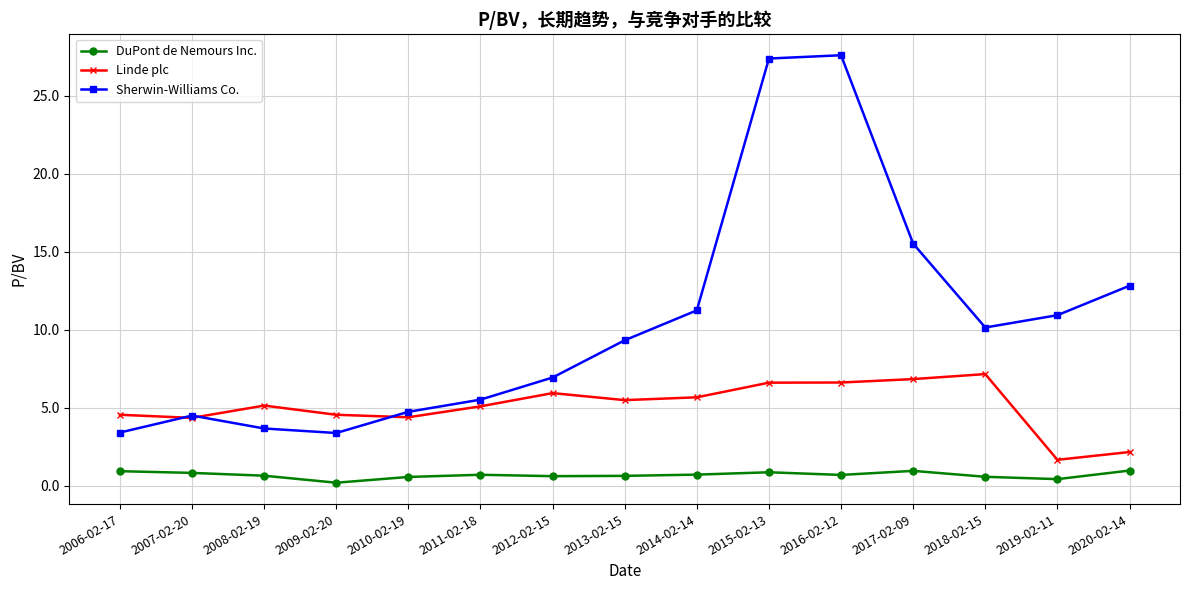

True or false: Sherwin-Williams Co. and DuPont de Nemours Inc. intersect in this chart.

False